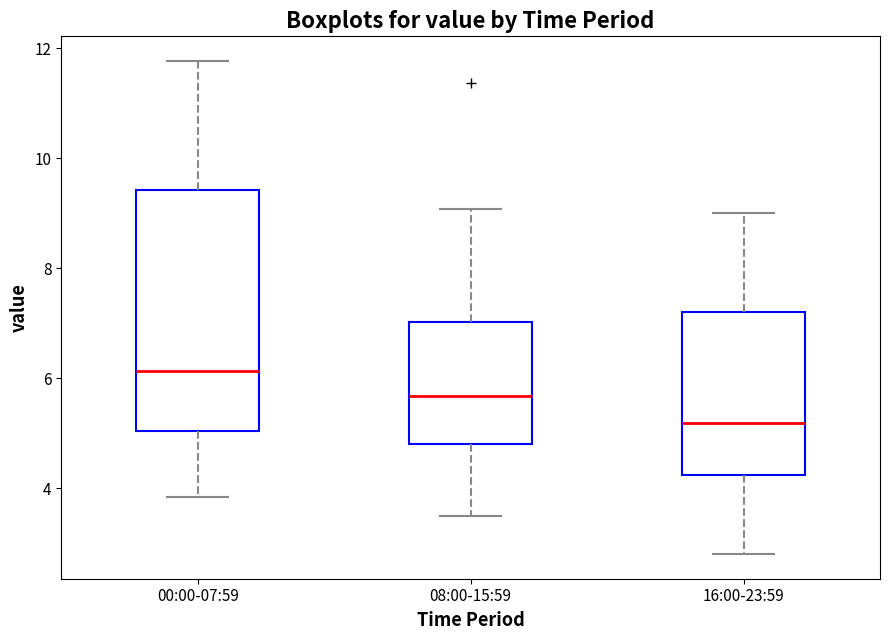

Where does the upper whisker of the box for 16:00-23:59 end on the y-axis? The values are not printed on the chart, so give them approximately, as read against the axis.

9.0